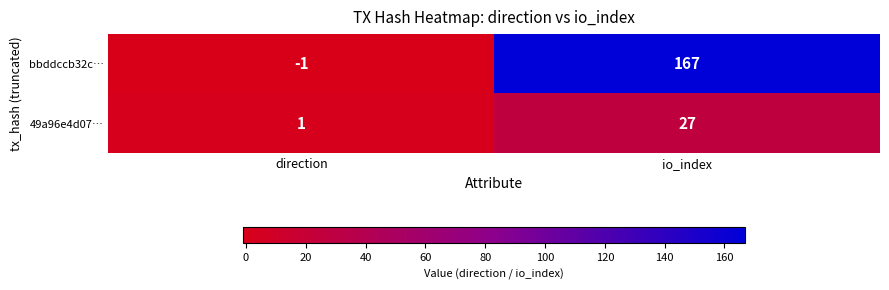

Reading left to right, extract all data points from this chart.

bbddccb32c…: -1	167
49a96e4d07…: 1	27